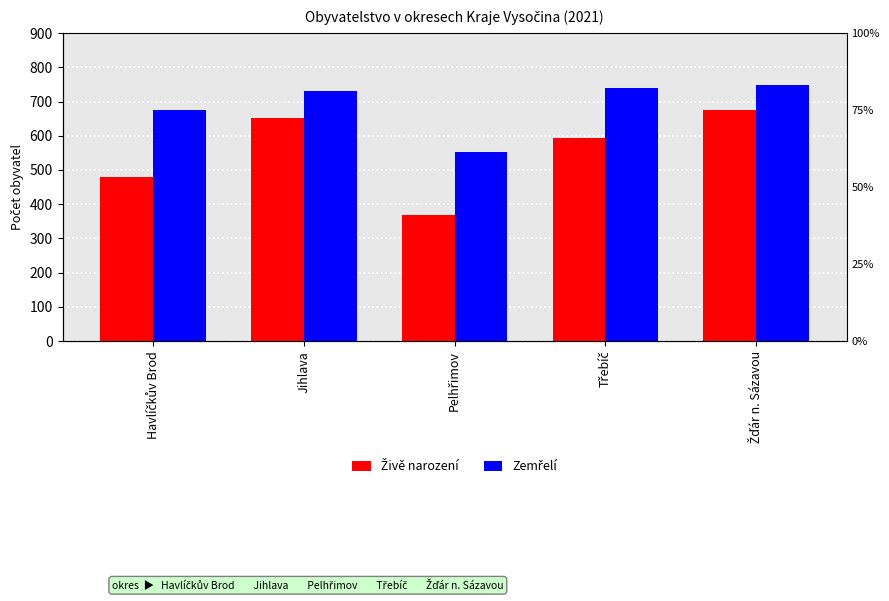

Reading left to right, extract all data points from this chart.

Živě narození: 479	651	368	593	675
Zemřelí: 675	731	552	740	748